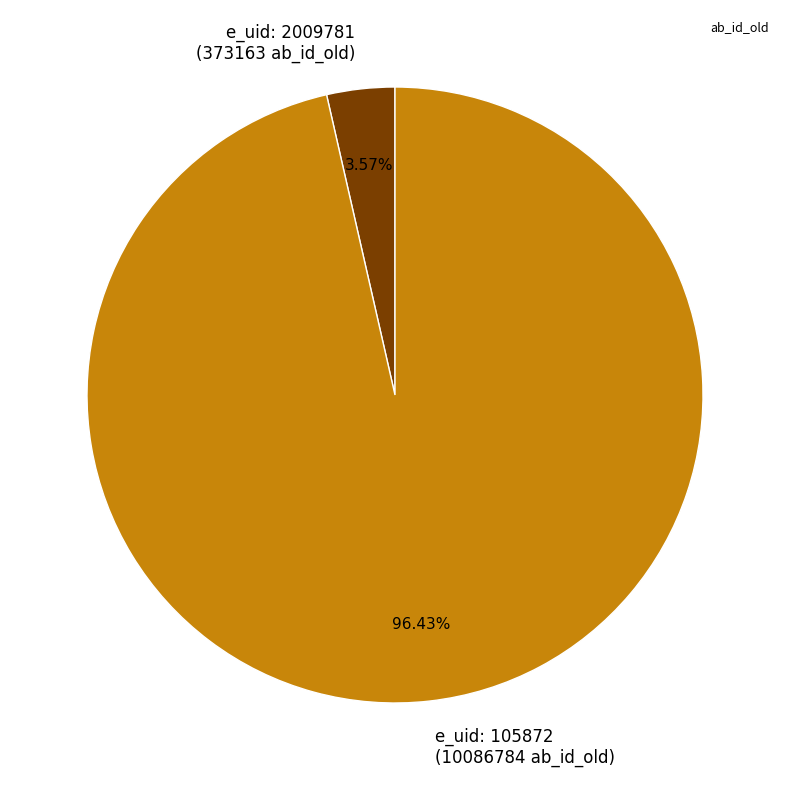

Rank the categories by value from lowest to highest.

e_uid: 2009781 (373163 ab_id_old), e_uid: 105872 (10086784 ab_id_old)